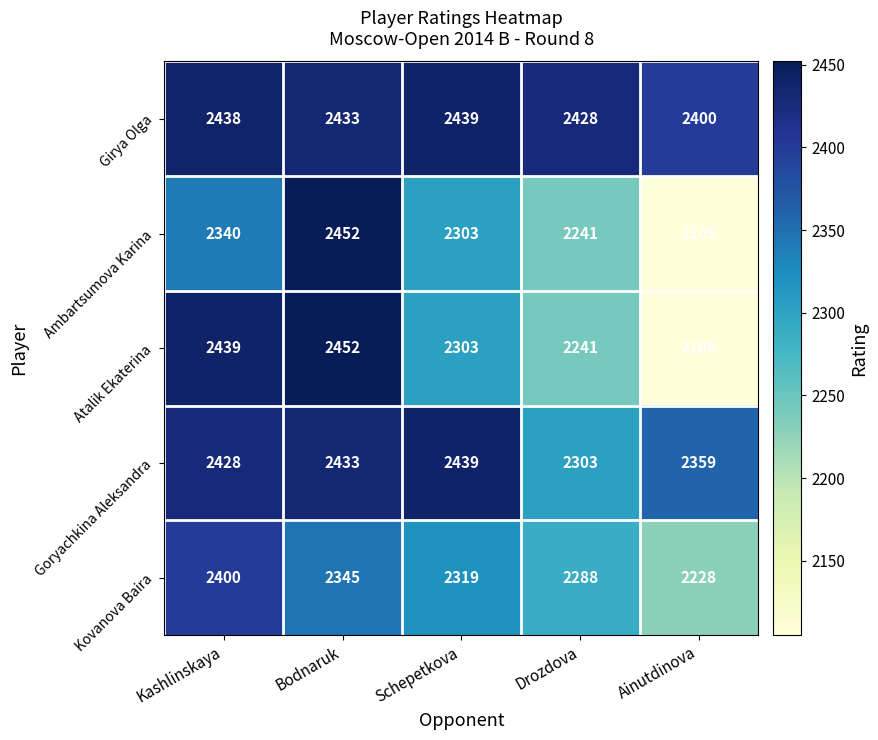

True or false: Ambartsumova Karina has a value of 2452 at Bodnaruk.

True